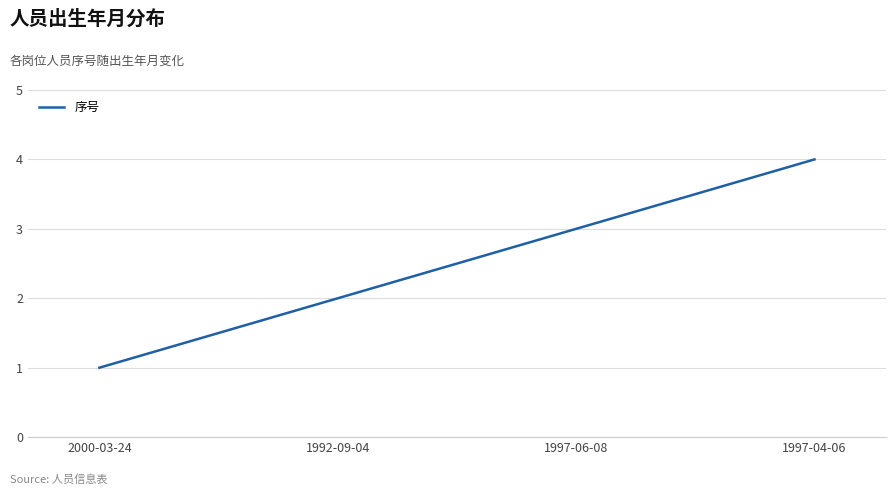

The value at 1997-06-08 is 1. True or false?

False